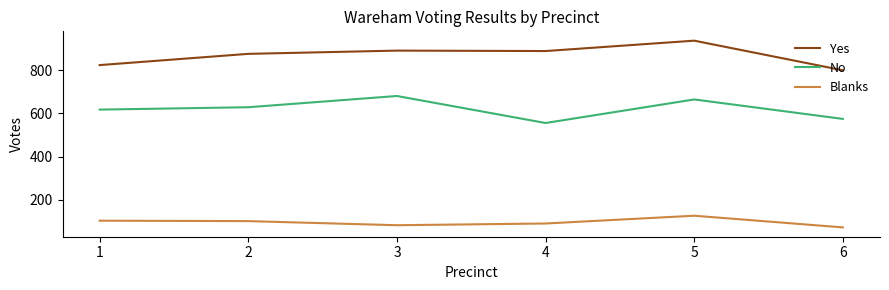

Which category has the lowest value in the Yes series?

6